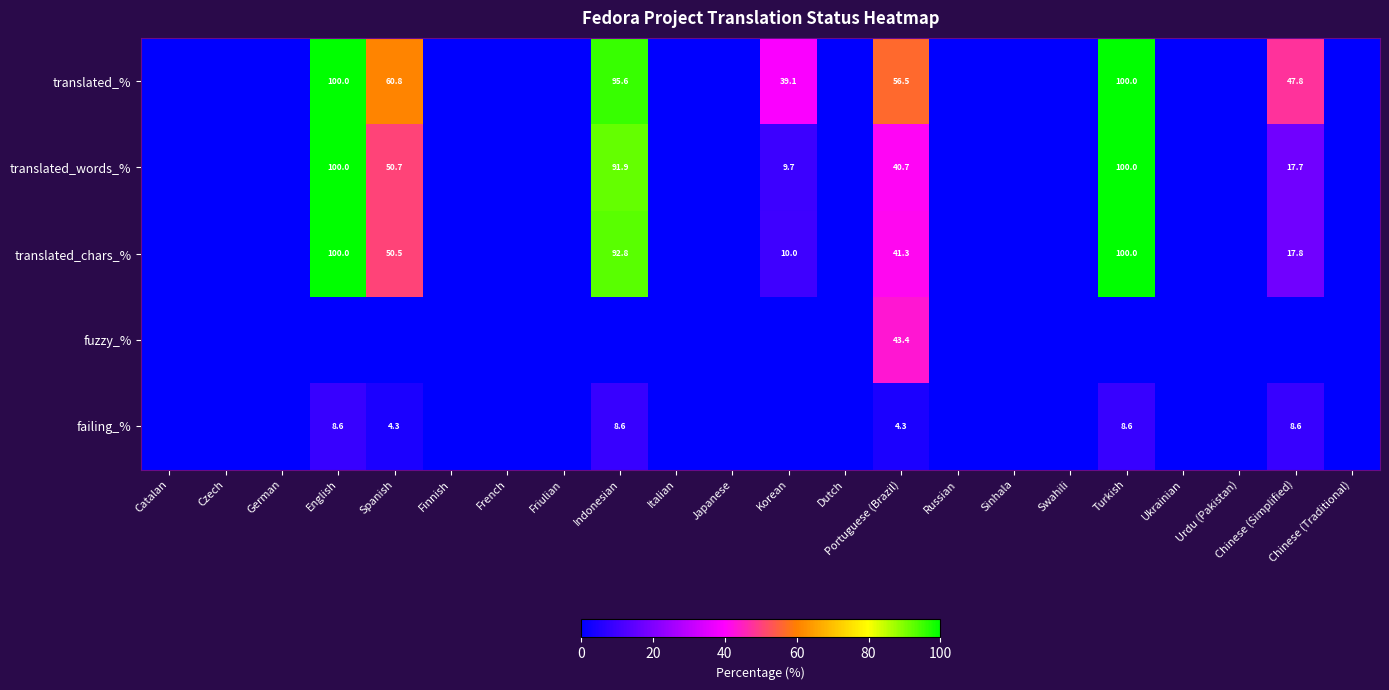

What is the difference between the translated_% values at Korean and Turkish?

60.9